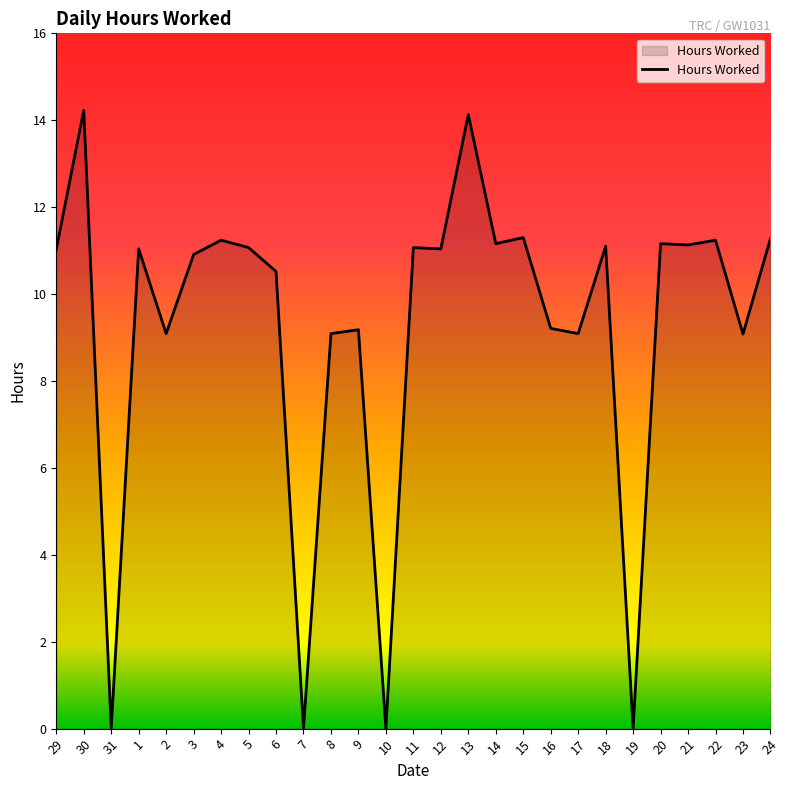

What position from the left is 7?

10